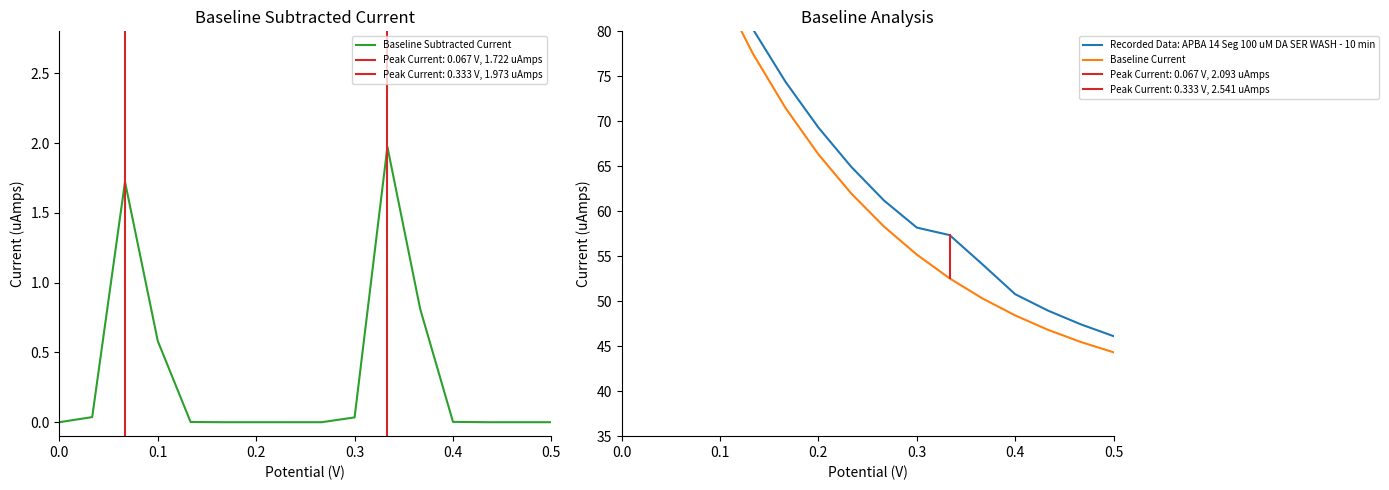

The Baseline Current series shows 79.3 at 12. True or false?

False